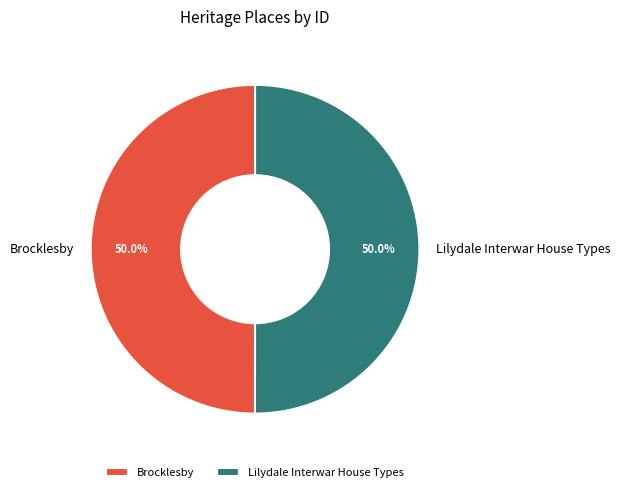

Approximately how many times larger is the value at Lilydale Interwar House Types compared to Brocklesby?

1.0